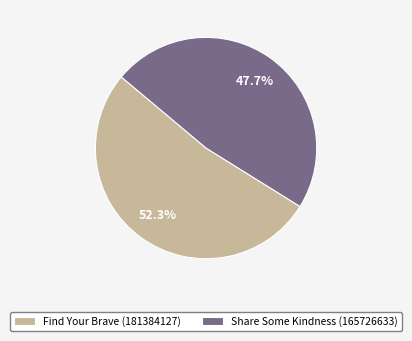

Combined, do Share Some Kindness (165726633) and Find Your Brave (181384127) account for over 50%?

Yes